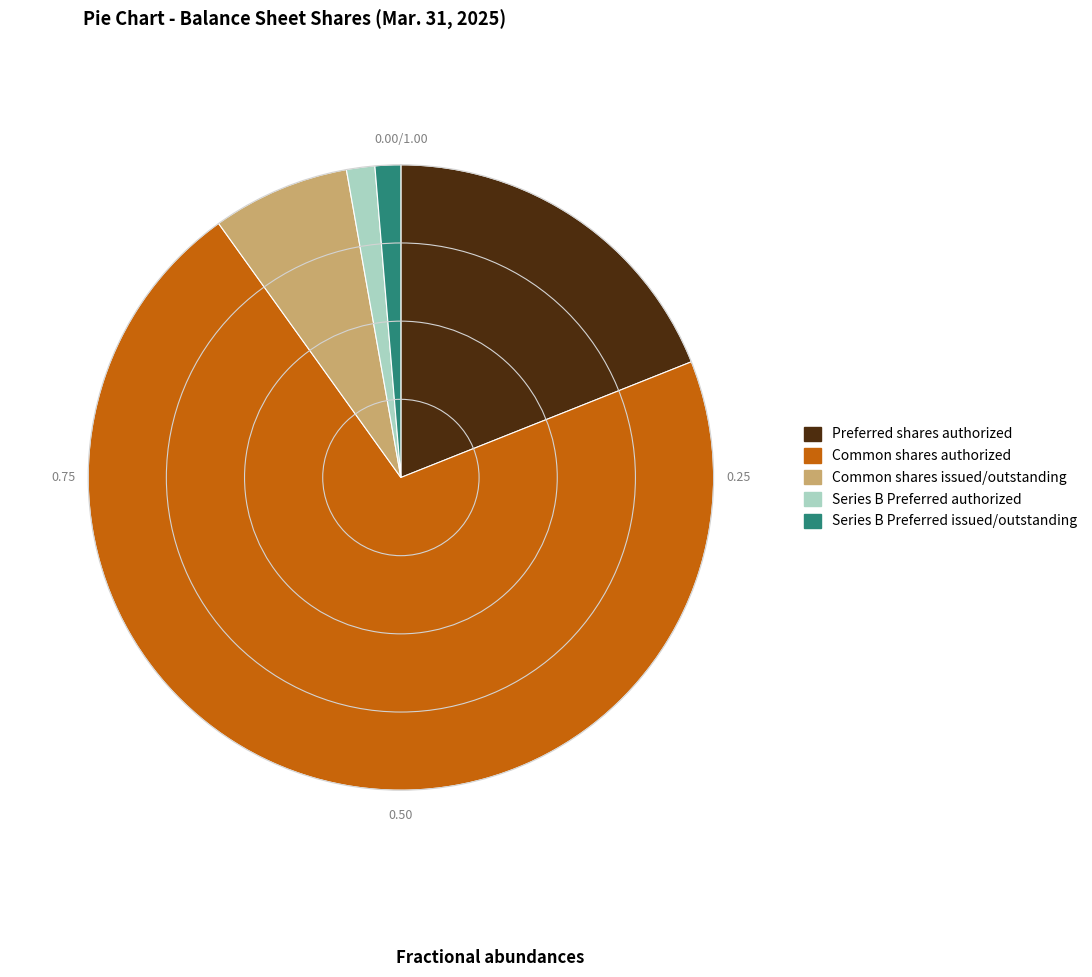

What is the ratio of the value at Common shares authorized to the value at Common shares issued/outstanding?

10.0